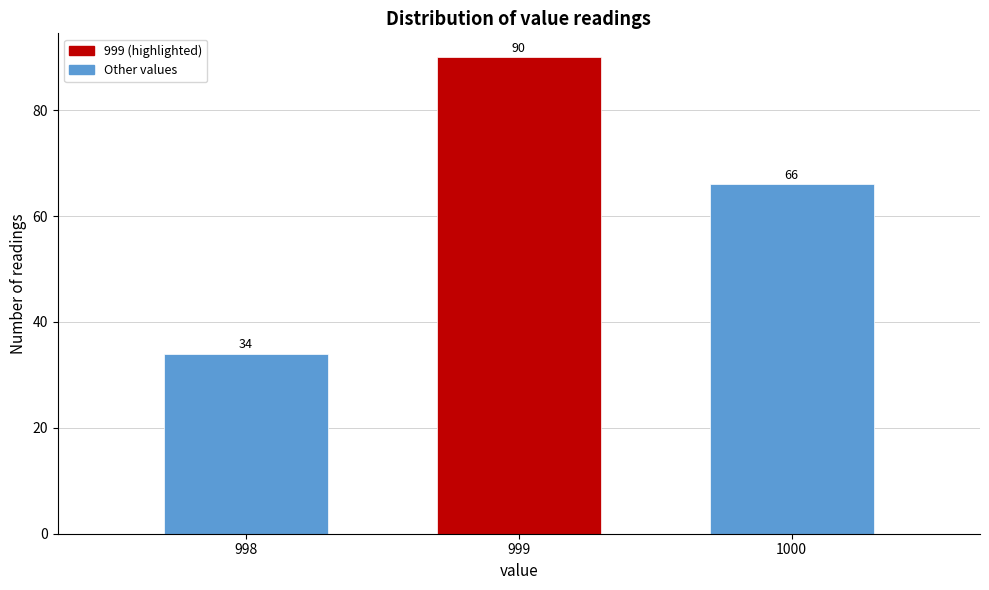

Reading right to left, transcribe all the data shown in this chart.

1000=66	999=90	998=34